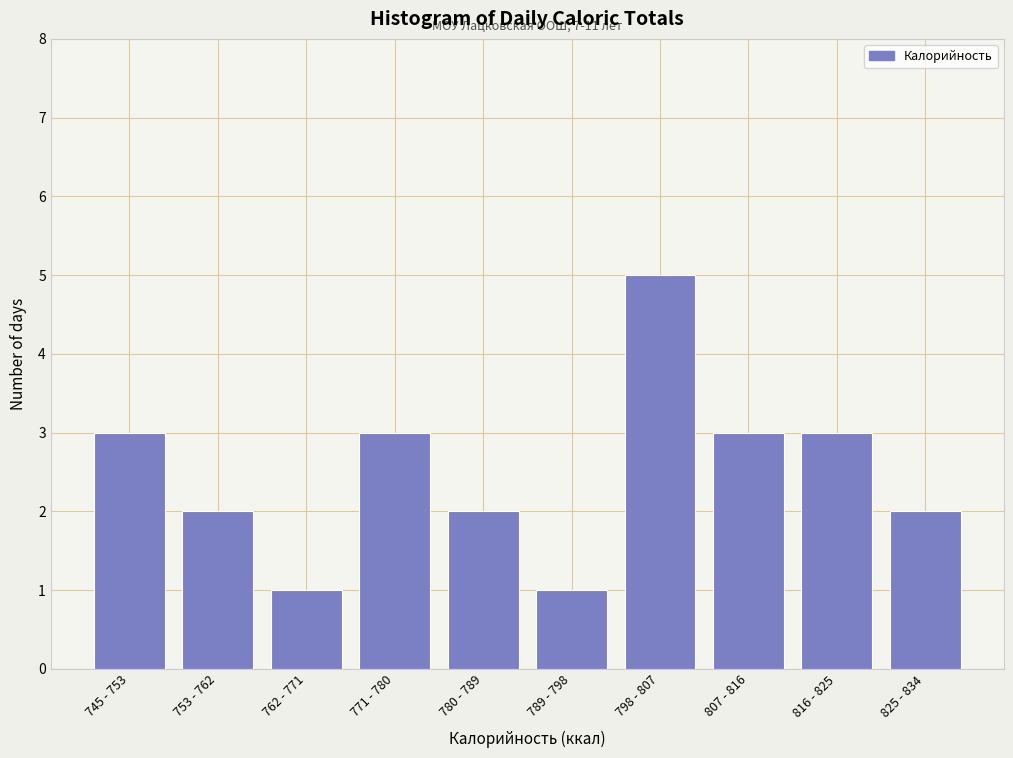

Reading left to right, list all the values displayed in this chart.

3	2	1	3	2	1	5	3	3	2